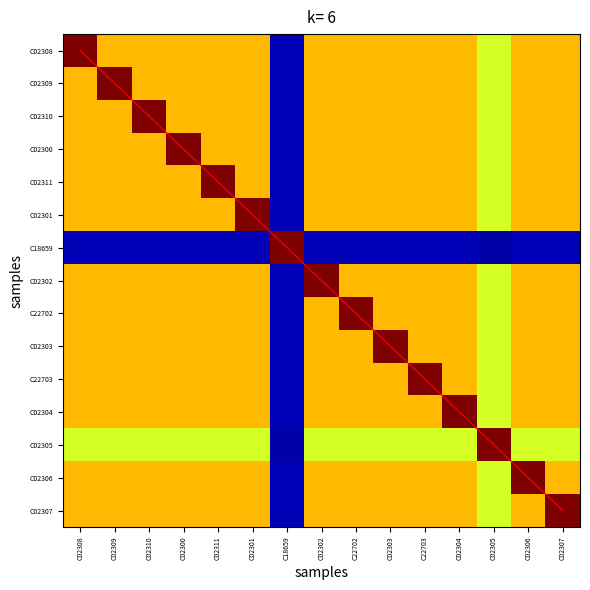

At which category is the sum across all series the highest?

C02307